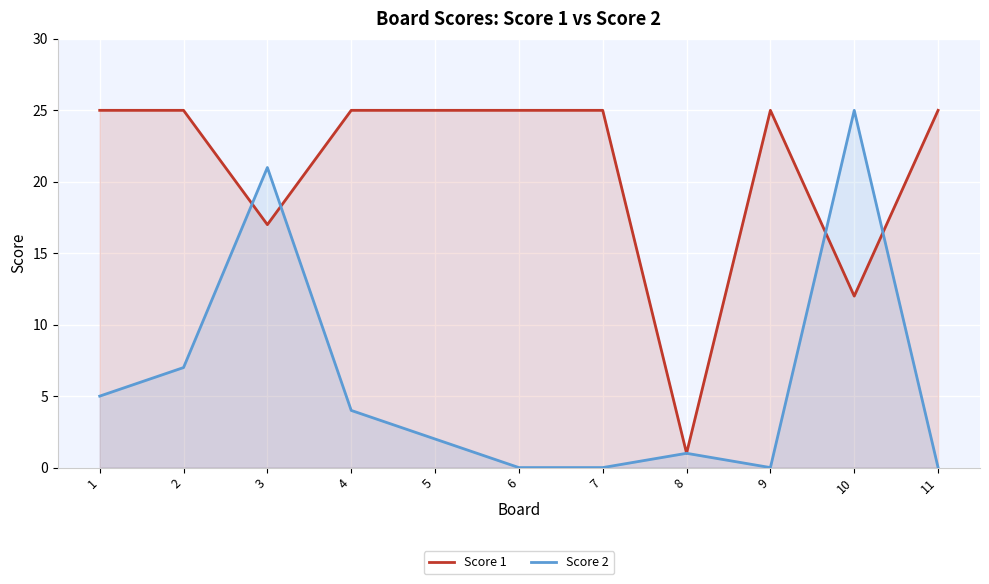

Which category has the lowest value across all series?

6